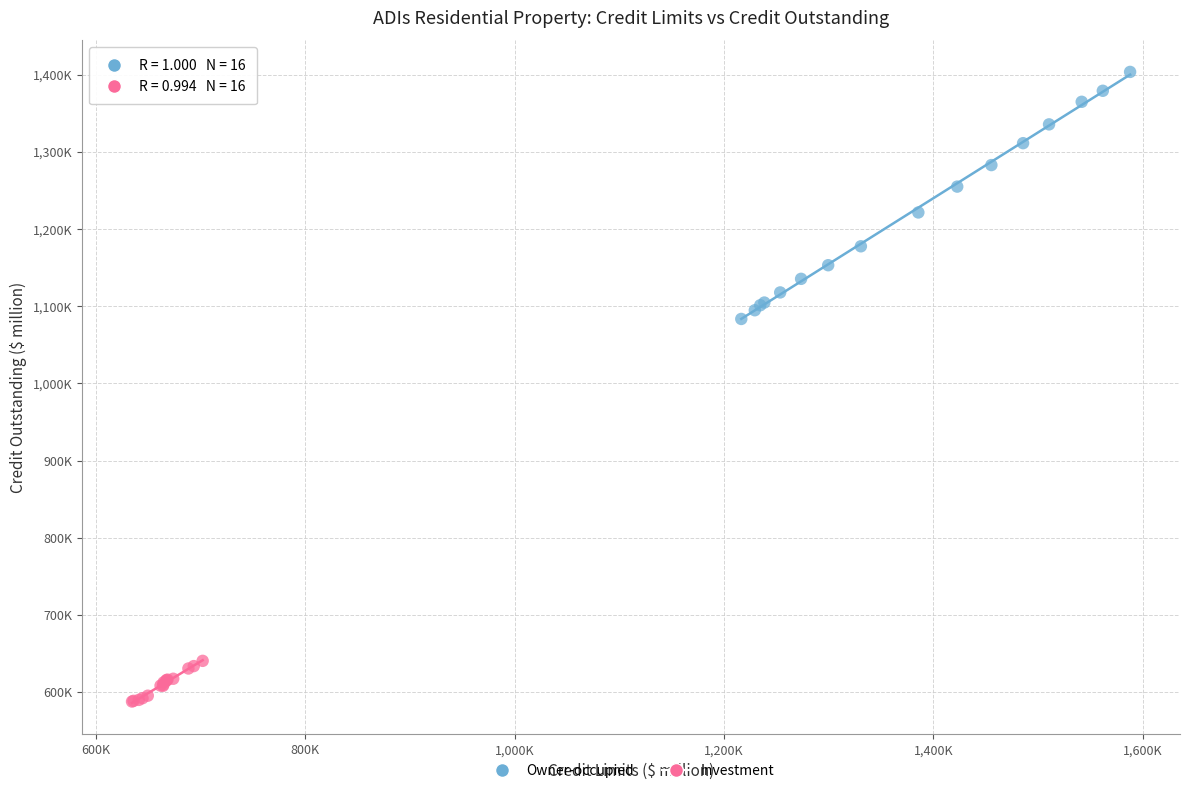

Which series reaches the maximum Y coordinate?

Owner-occupied